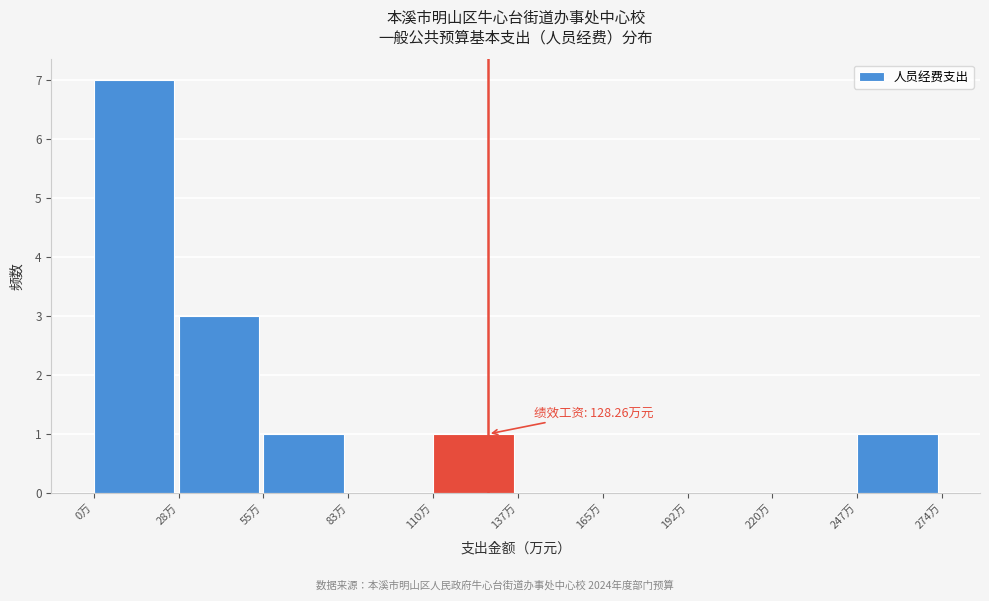

Over which range of the x-axis is the bar tallest?

0 to 30